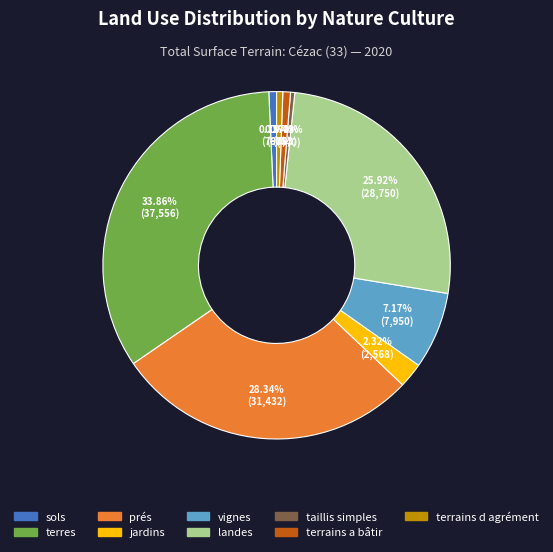

Which category has the biggest portion of the pie?

terres